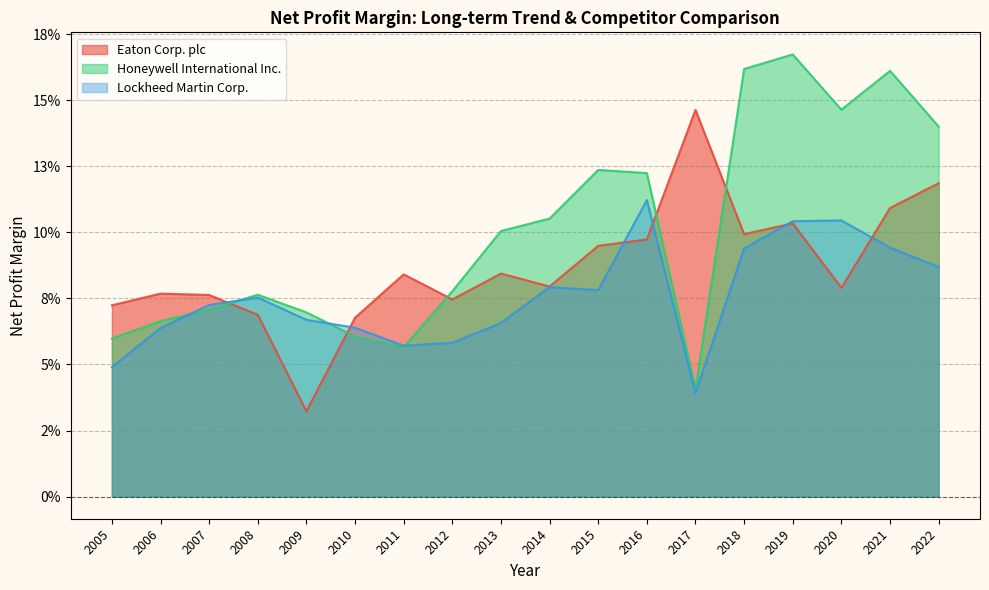

Reading left to right, extract all data points from this chart.

Eaton Corp. plc: 2005=0.1	2006=0.1	2007=0.1	2008=0.1	2009=0.0	2010=0.1	2011=0.1	2012=0.1	2013=0.1	2014=0.1	2015=0.1	2016=0.1	2017=0.1	2018=0.1	2019=0.1	2020=0.1	2021=0.1	2022=0.1
Honeywell International Inc.: 2005=0.1	2006=0.1	2007=0.1	2008=0.1	2009=0.1	2010=0.1	2011=0.1	2012=0.1	2013=0.1	2014=0.1	2015=0.1	2016=0.1	2017=0.0	2018=0.2	2019=0.2	2020=0.1	2021=0.2	2022=0.1
Lockheed Martin Corp.: 2005=0.0	2006=0.1	2007=0.1	2008=0.1	2009=0.1	2010=0.1	2011=0.1	2012=0.1	2013=0.1	2014=0.1	2015=0.1	2016=0.1	2017=0.0	2018=0.1	2019=0.1	2020=0.1	2021=0.1	2022=0.1